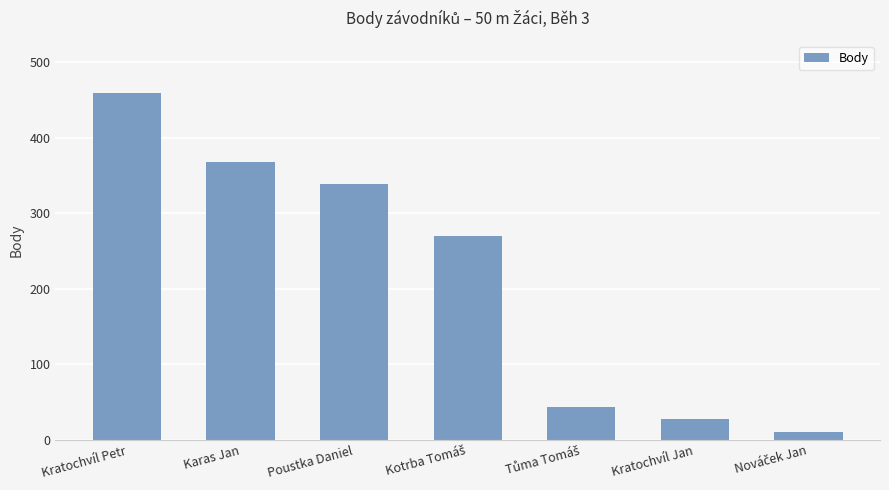

Does the chart contain any negative values?

No